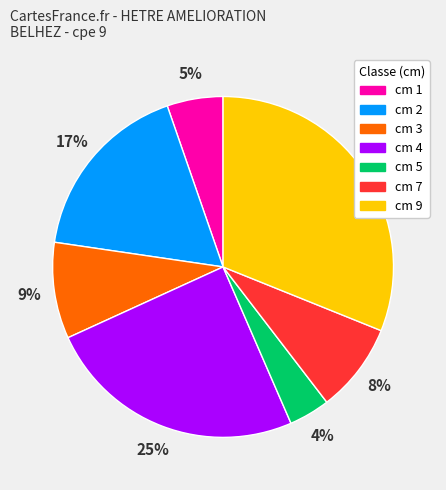

To the nearest percent, what is the average slice percentage?

14%